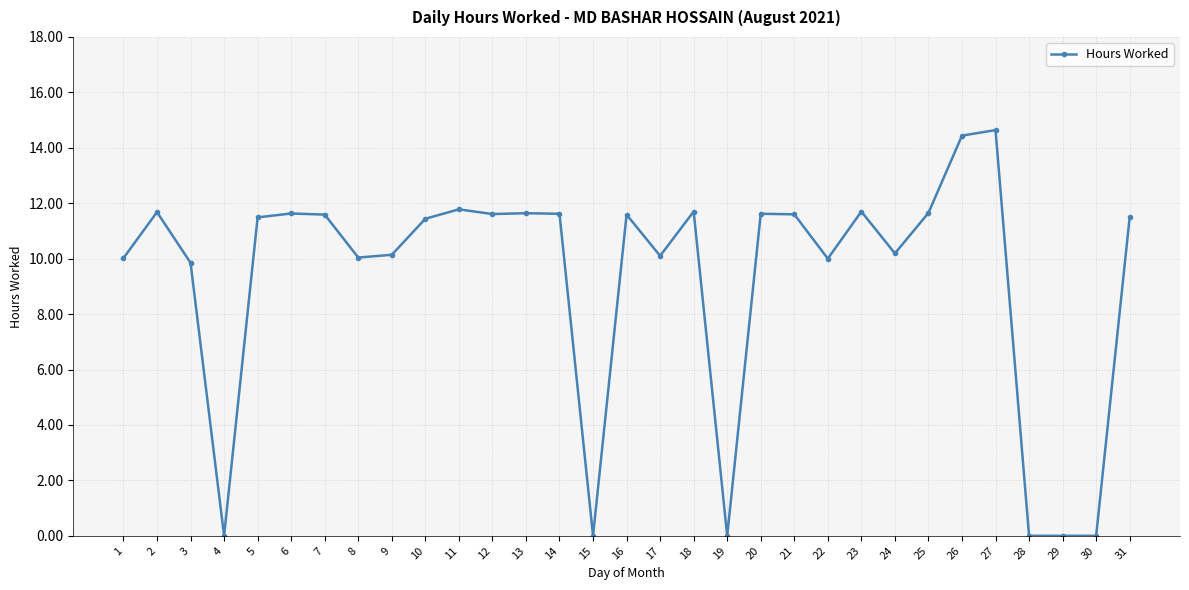

What is the value of the 9th point from the left?

10.1